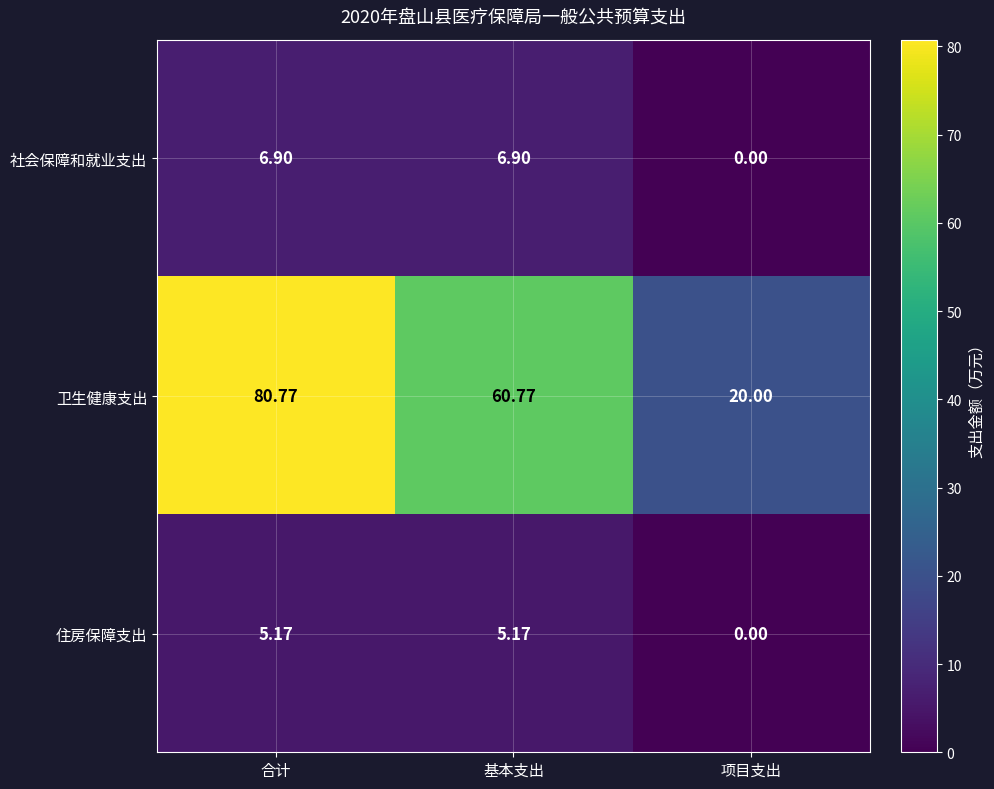

What is the difference between the highest and lowest values at 合计?

75.6